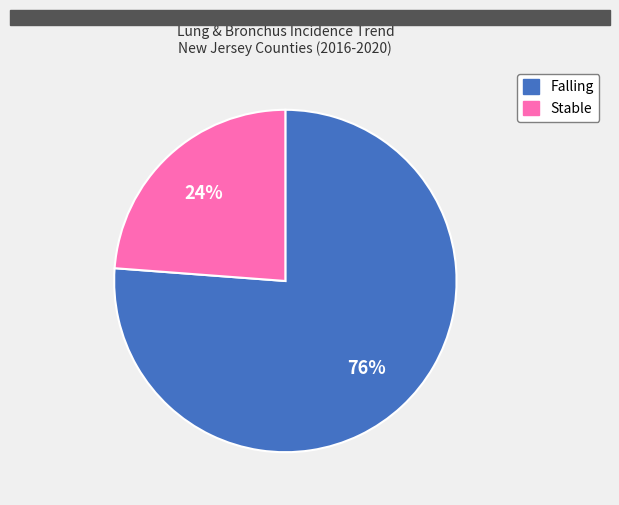

To the nearest percent, what is the difference between the largest and smallest slice percentages?

52%